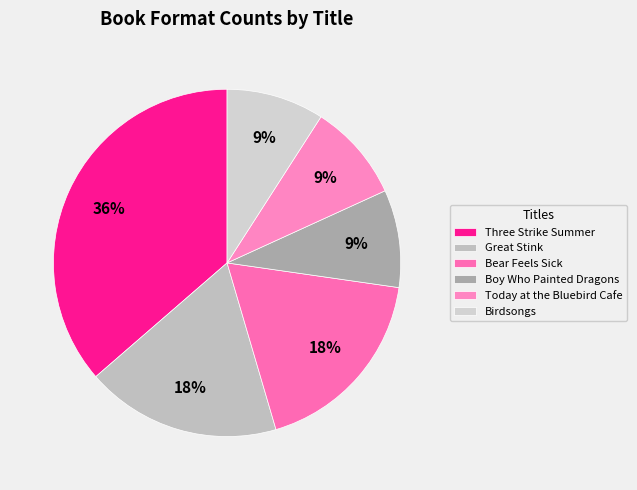

To the nearest percent, what is the average slice percentage?

17%